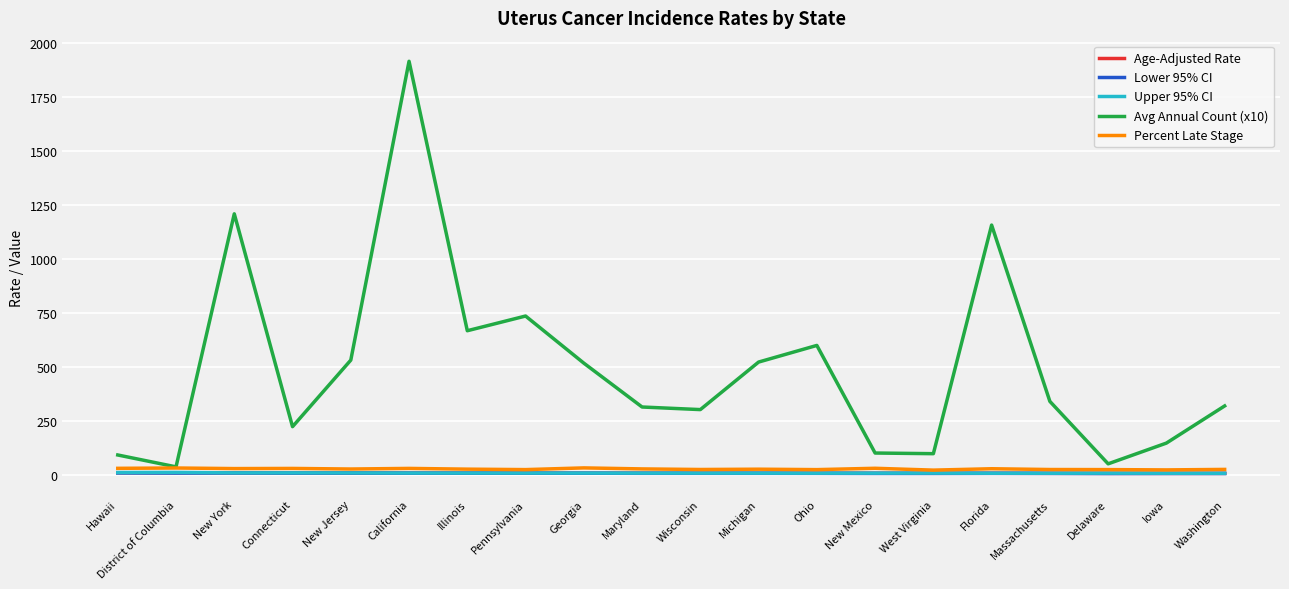

What is the maximum value shown in the chart?

1914.0